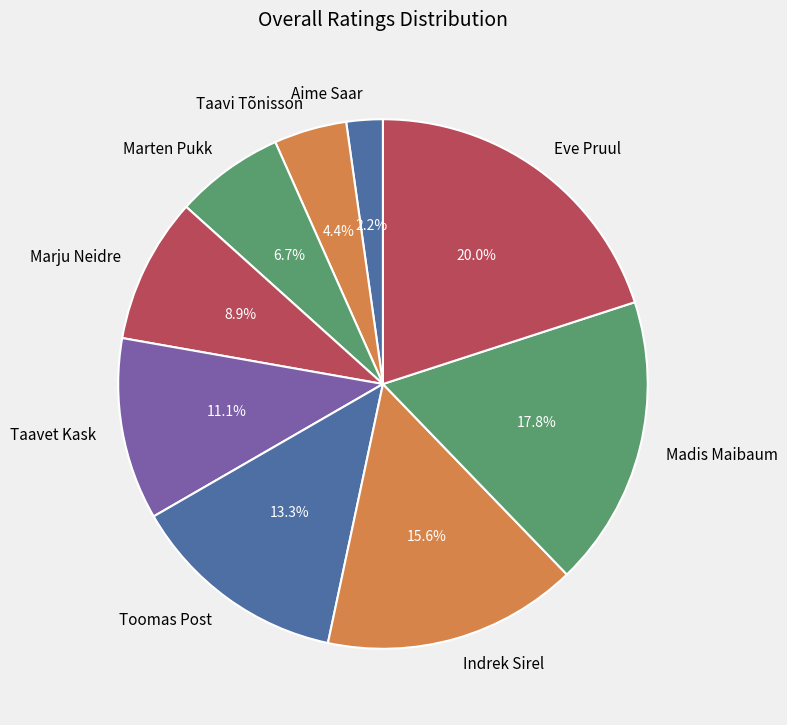

Rank the categories by value from lowest to highest.

Aime Saar, Taavi Tõnisson, Marten Pukk, Marju Neidre, Taavet Kask, Toomas Post, Indrek Sirel, Madis Maibaum, Eve Pruul